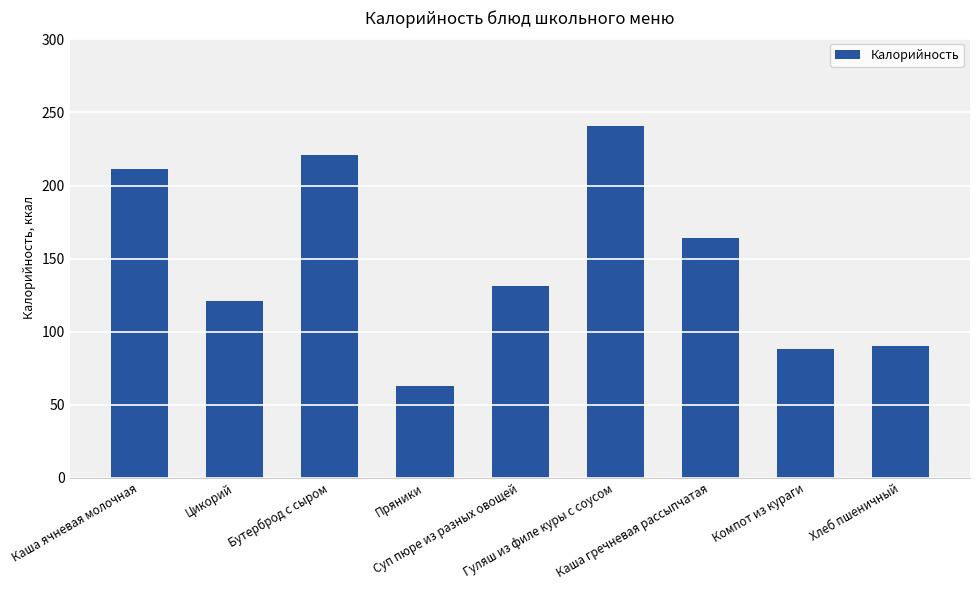

How many bars are there in total?

9